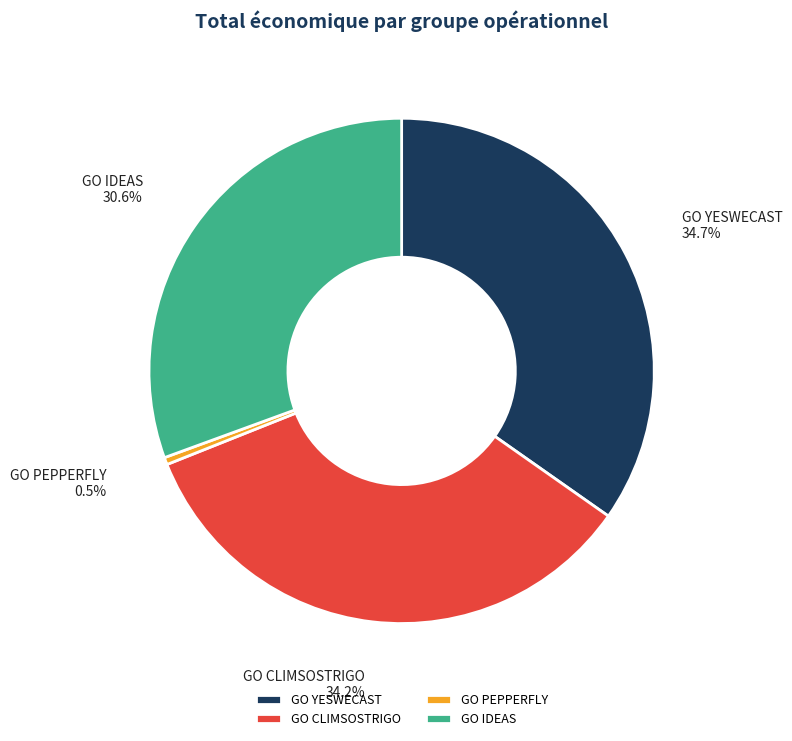

To the nearest percent, what is the difference between the GO CLIMSOSTRIGO and GO IDEAS slice percentages?

4%